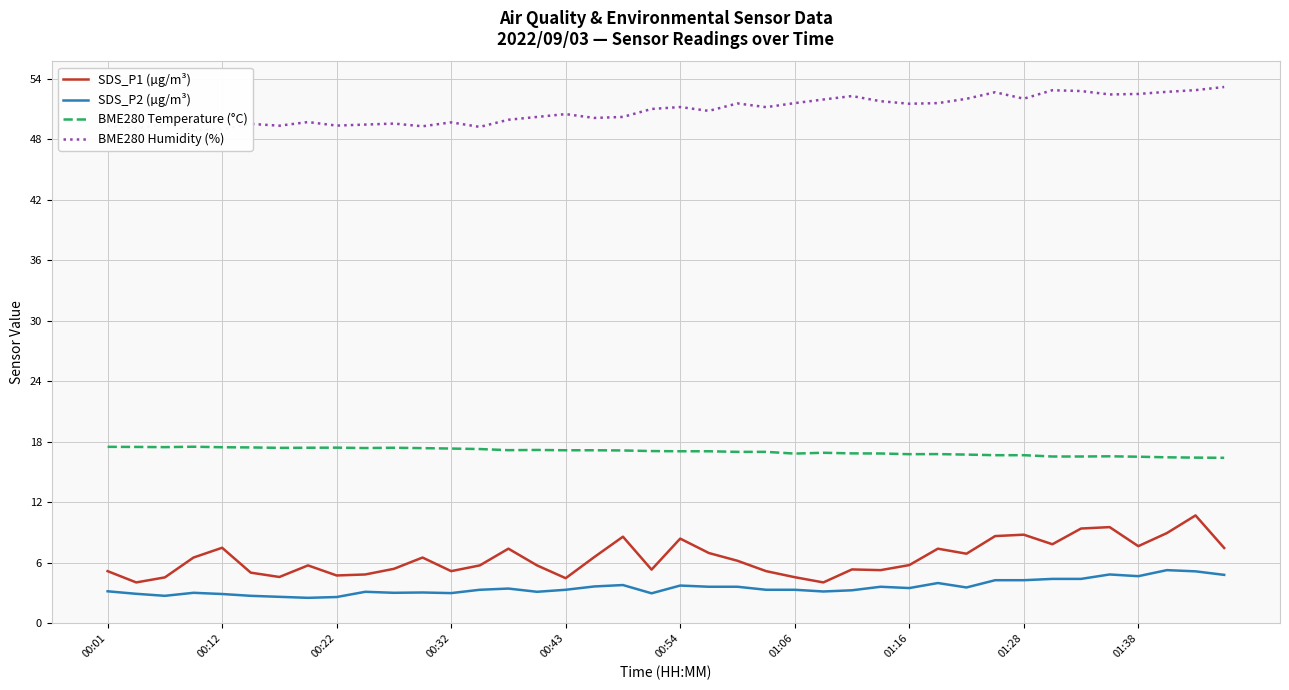

True or false: BME280 Temperature (°C) and SDS_P2 (µg/m³) intersect in this chart.

False